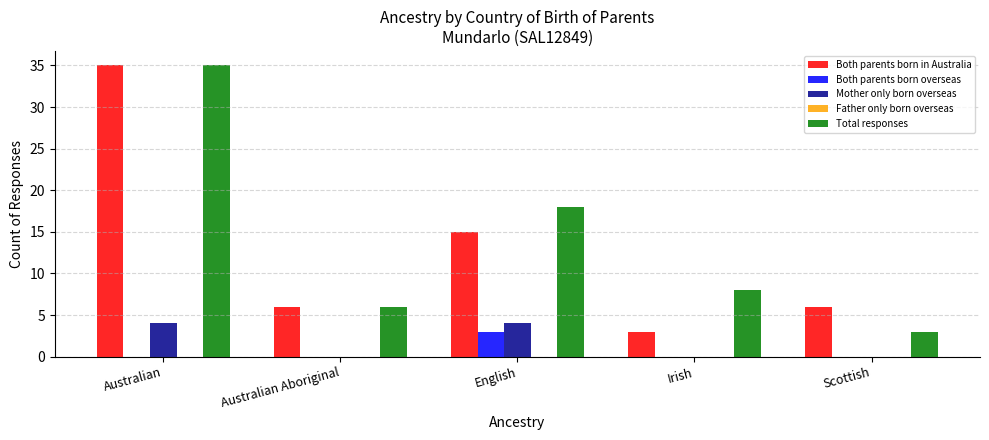

What is the sum of the Both parents born in Australia values at Australian and Australian Aboriginal?

41